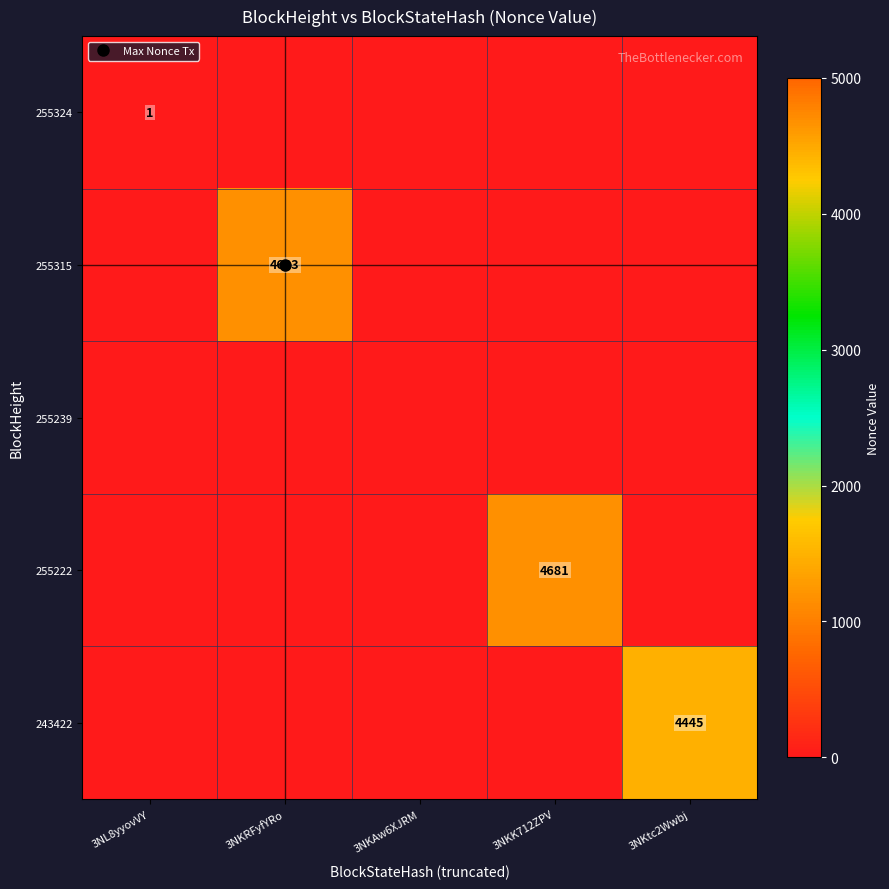

The 255222 series shows 0 at 3NKRFyfYRo. True or false?

True